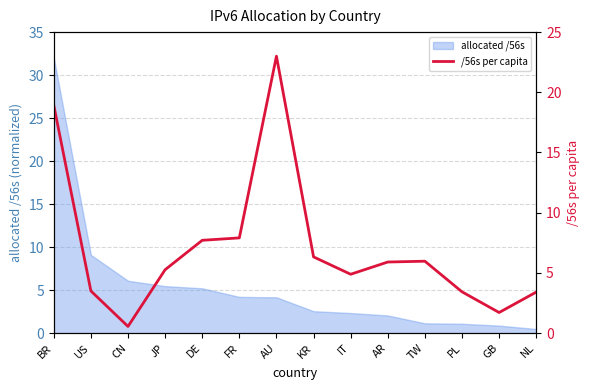

Between KR and FR, which is larger?

FR